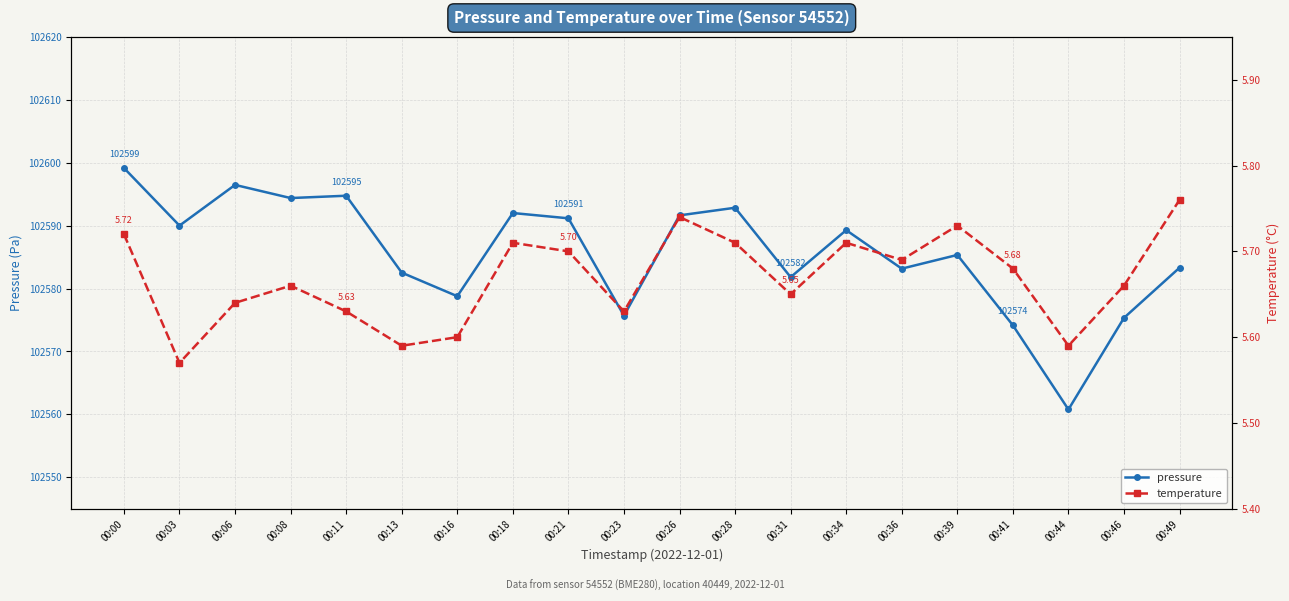

How many data points does each series have?

20